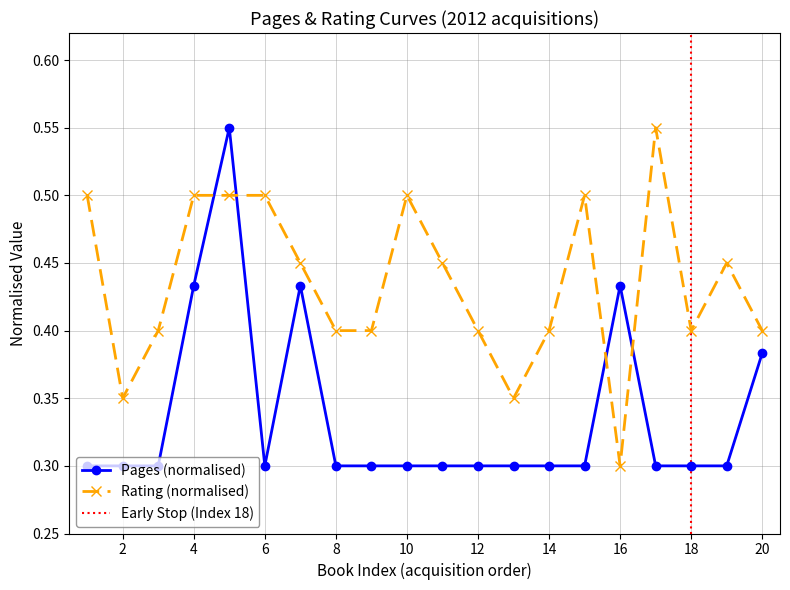

What is the smallest value displayed?

0.3